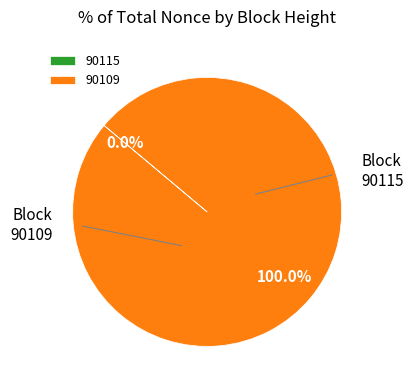

Between 90109 and 90115, which is larger?

90109